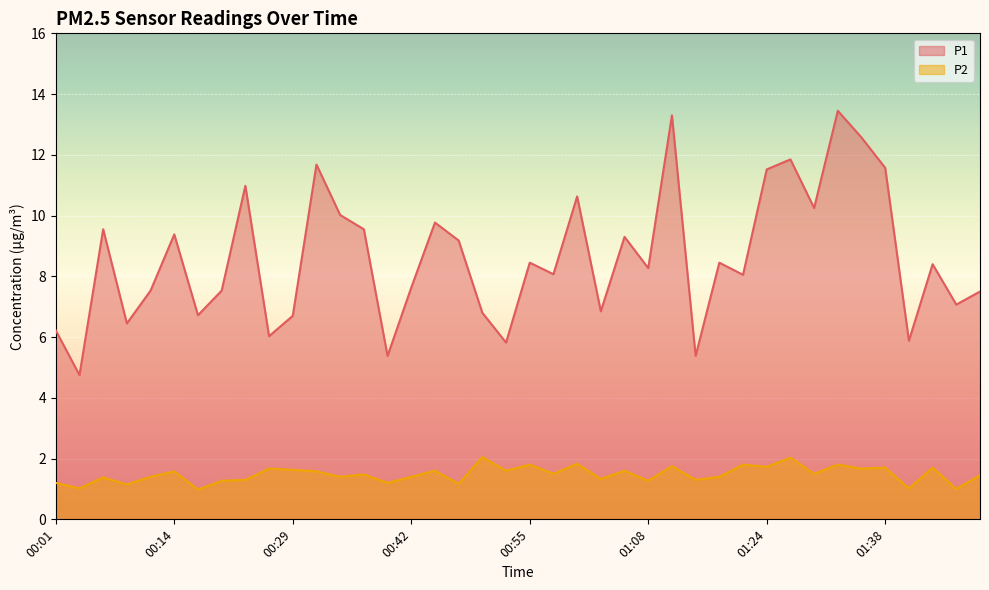

Which label corresponds to the smallest value in the chart?

00:19